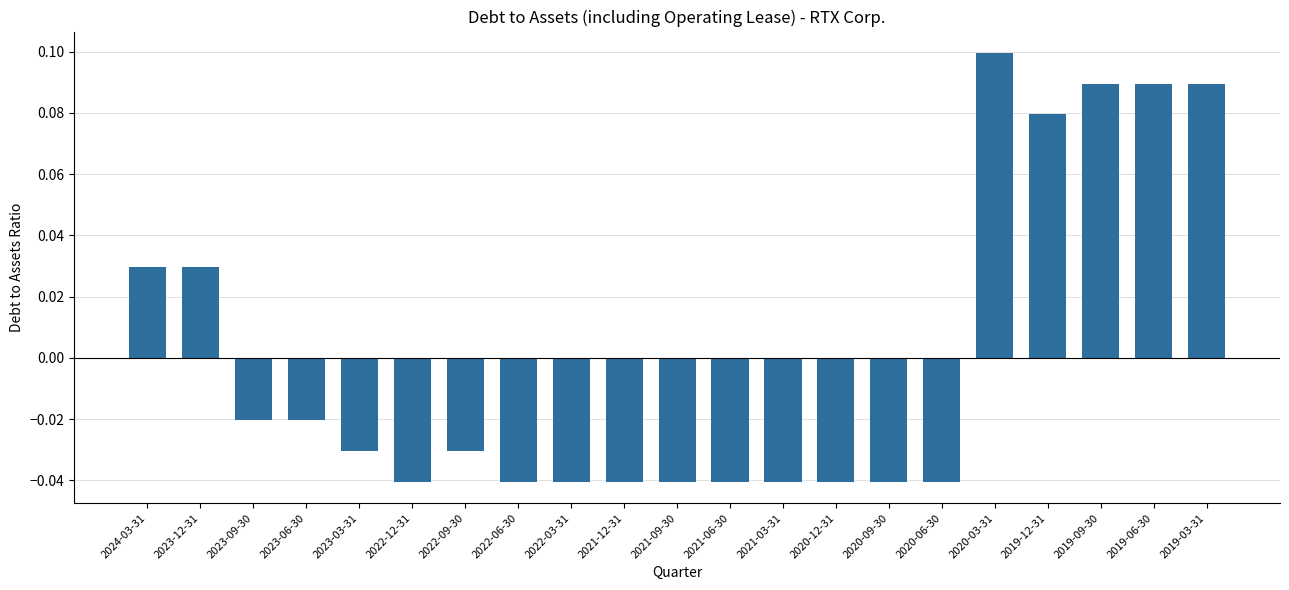

What position from the left is 2023-03-31?

5